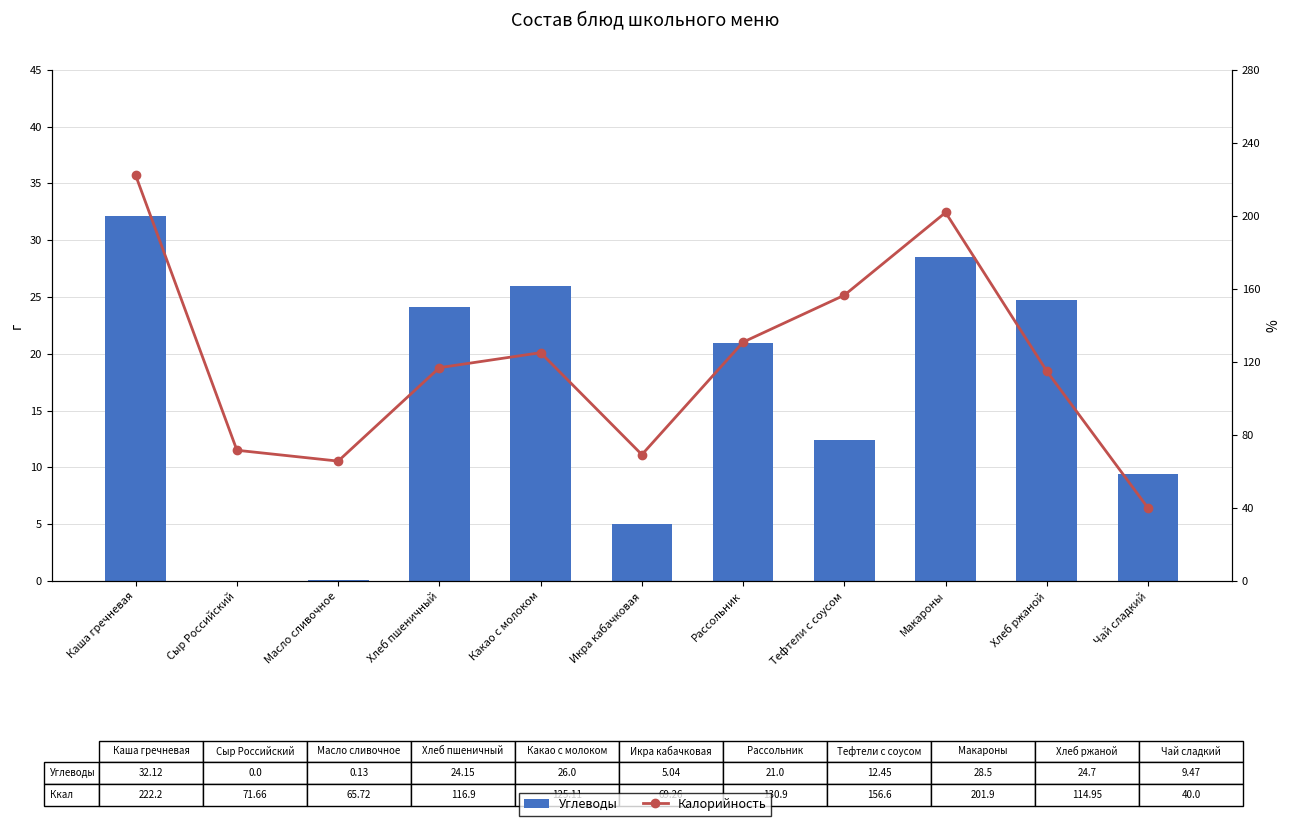

Rank the series by their maximum value, from highest to lowest.

Калорийность, Углеводы